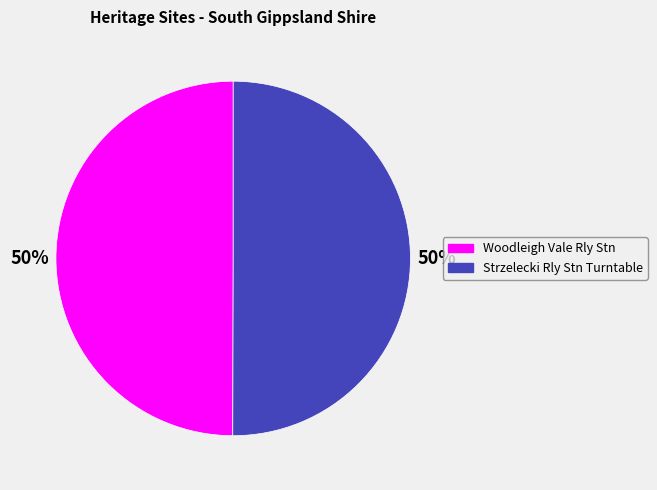

Count the number of slices in the pie.

2